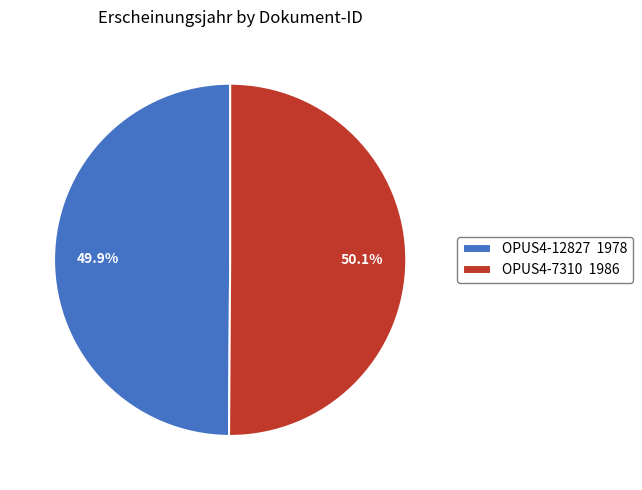

How much of the chart is everything except OPUS4-7310?

49.9%